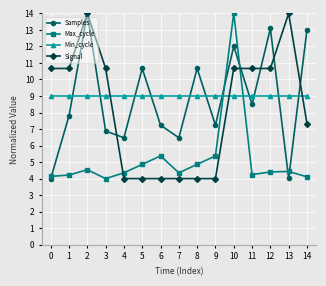

How many interior local valleys does the Samples series have?

5